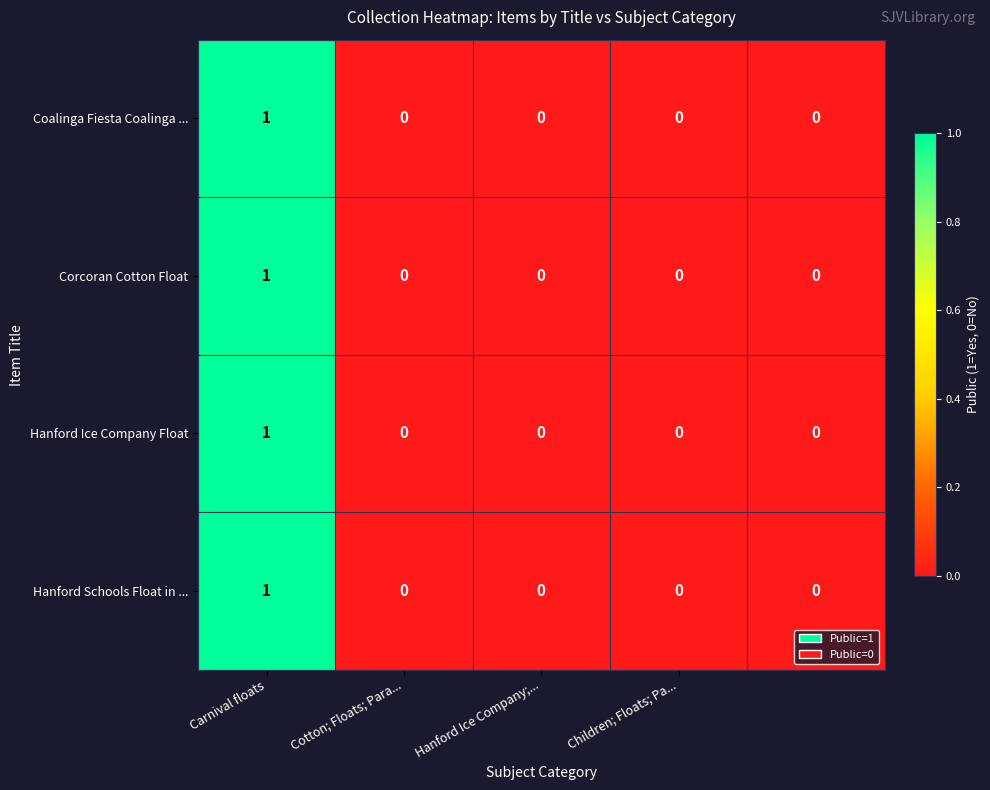

Count the Hanford Ice Company Float values in the range 0 to 1.

5